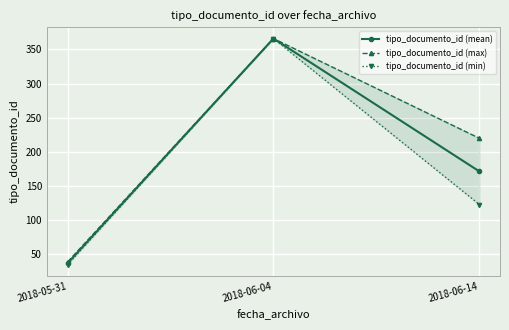

What value does the tipo_documento_id (mean) series have at 2018-06-14?

171.5